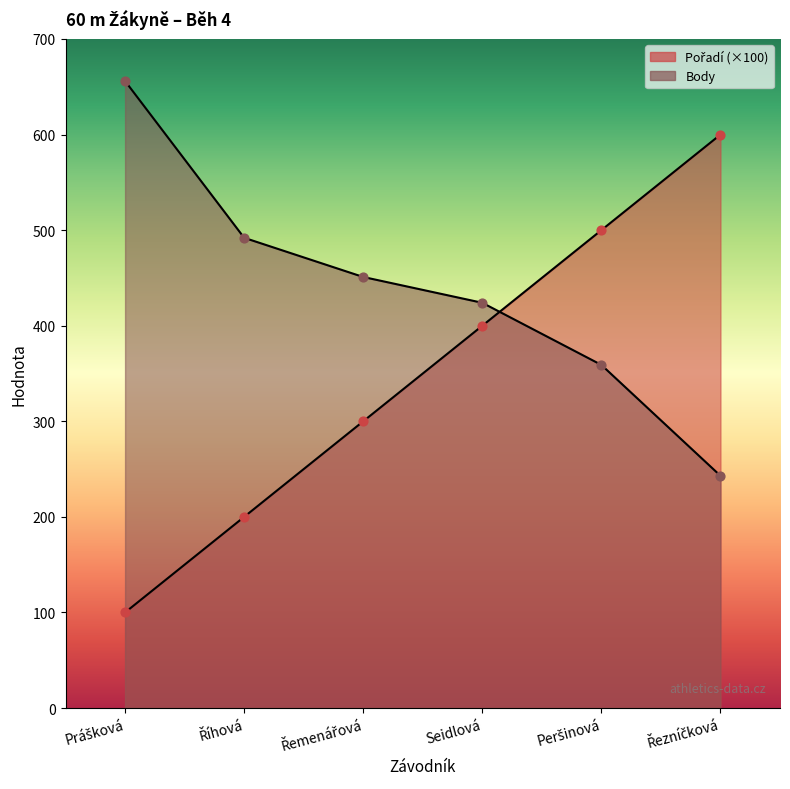

Is the value of Body at Řemenářová greater than the value of Pořadí at Řezníčková?

No